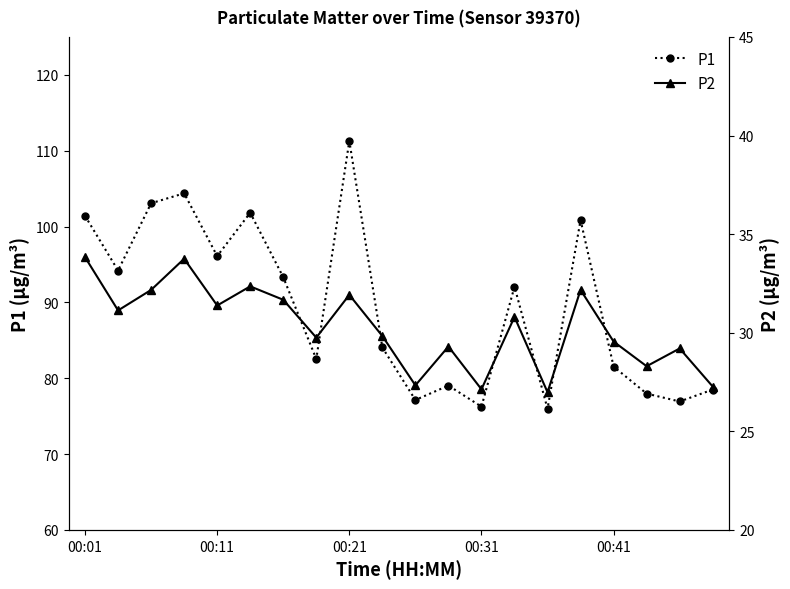

Is it true that P1 equals 21.2 at 19?

False